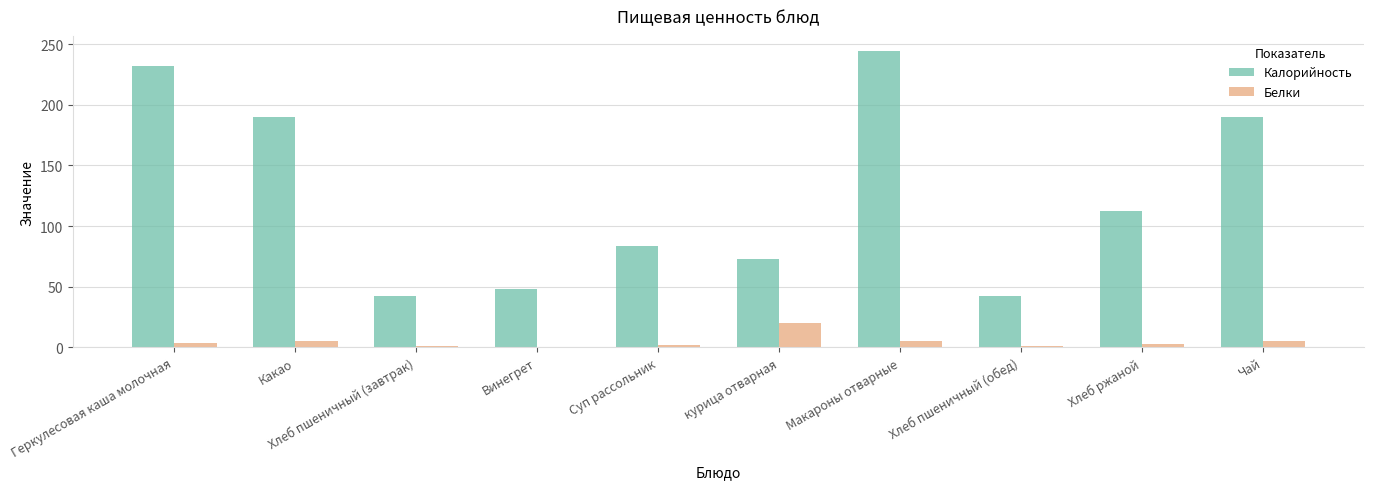

The value of Калорийность at Макароны отварные is 125.8. True or false?

False